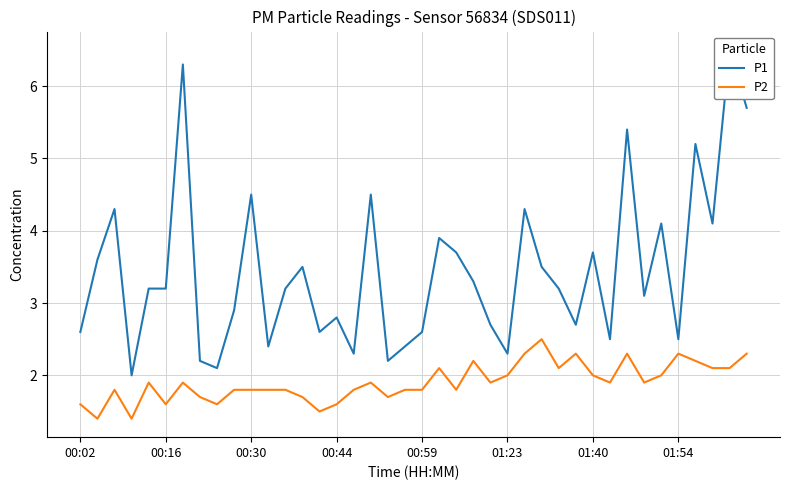

True or false: P2 has a value of 1.1 at 23.

False